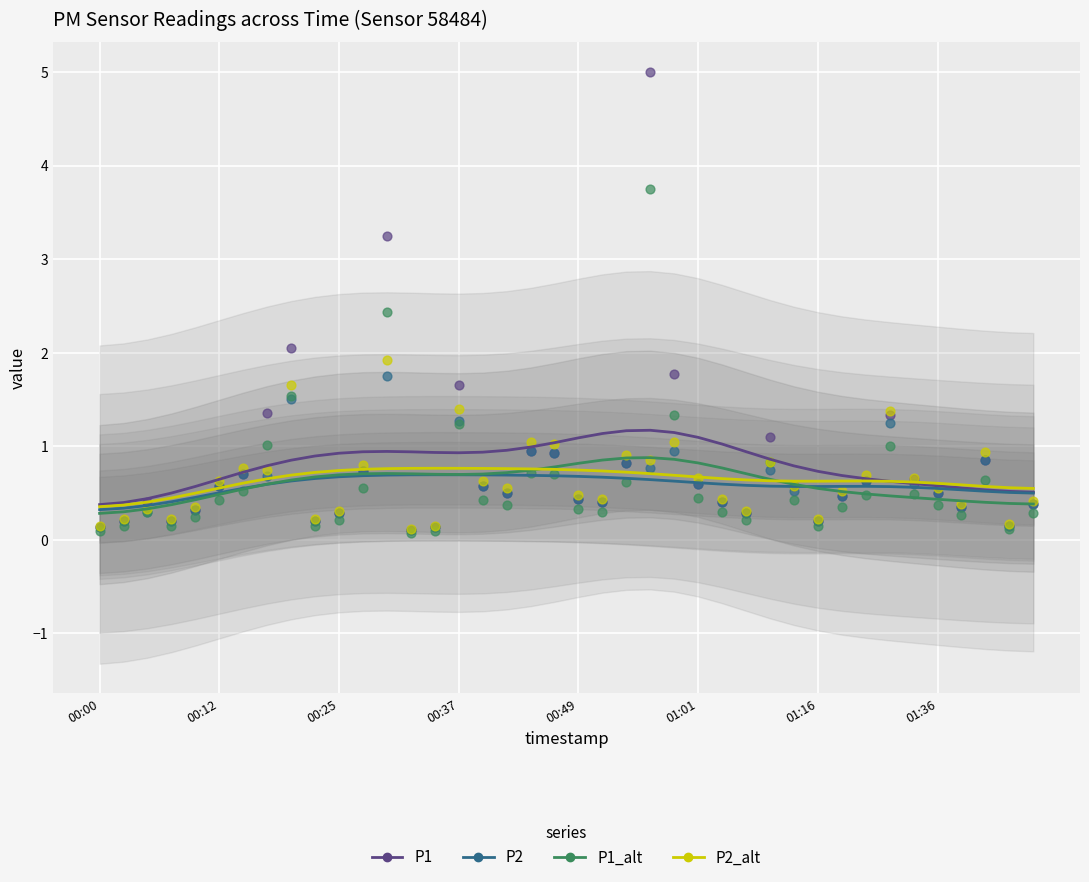

Which series reaches the minimum Y coordinate?

P1